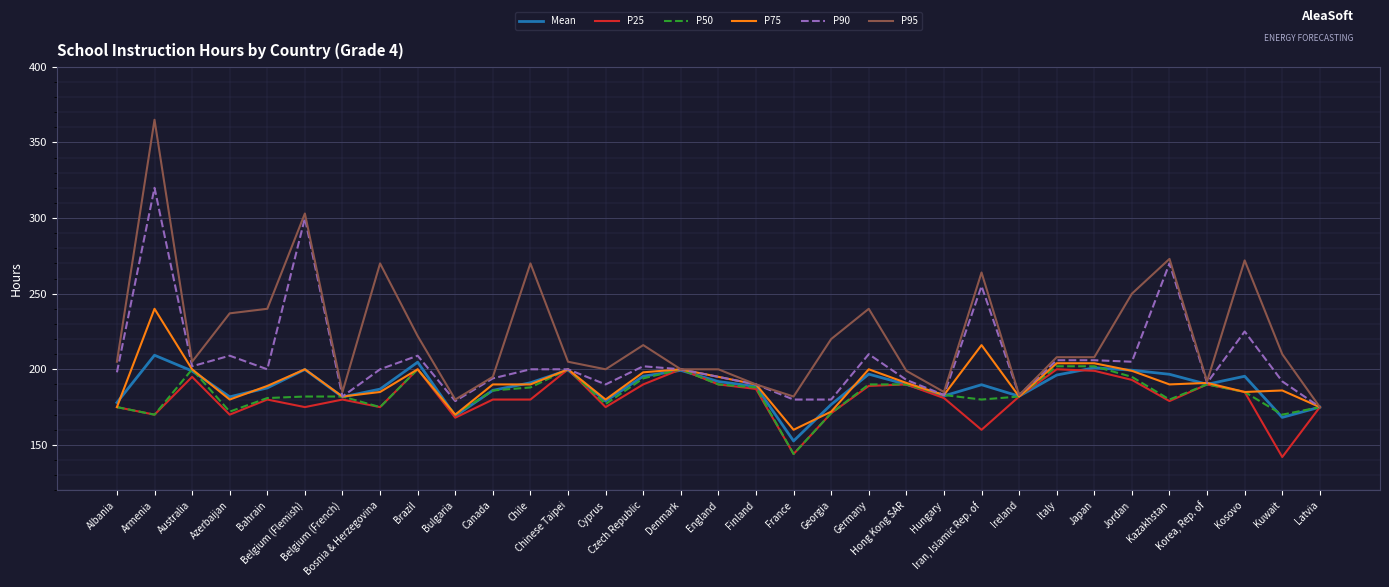

What is the total value across all series at Latvia?

1050.0